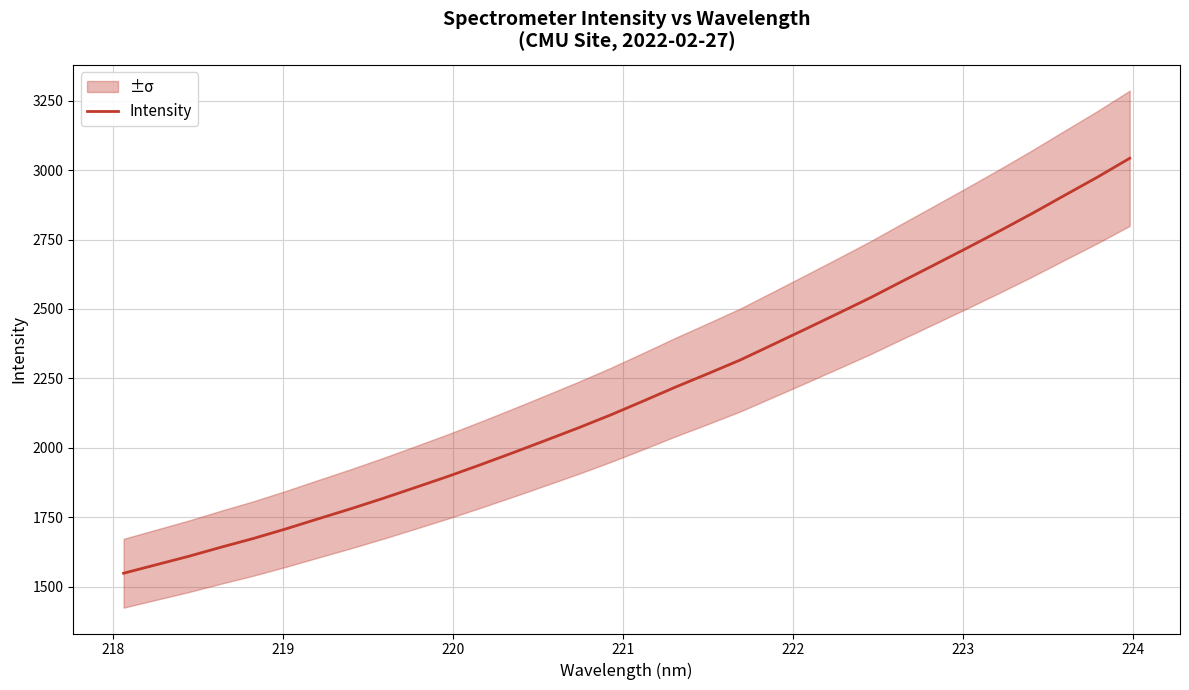

Reading right to left, extract all data points from this chart.

3042.4	2974.2	2909.5	2844.3	2781.6	2720.4	2660.3	2600.6	2540.3	2483.6	2427.5	2372.0	2316.8	2267.4	2219.0	2168.4	2118.7	2071.9	2027.2	1983.0	1939.8	1897.8	1858.0	1818.7	1780.9	1745.0	1708.5	1674.0	1642.4	1609.5	1579.1	1548.7